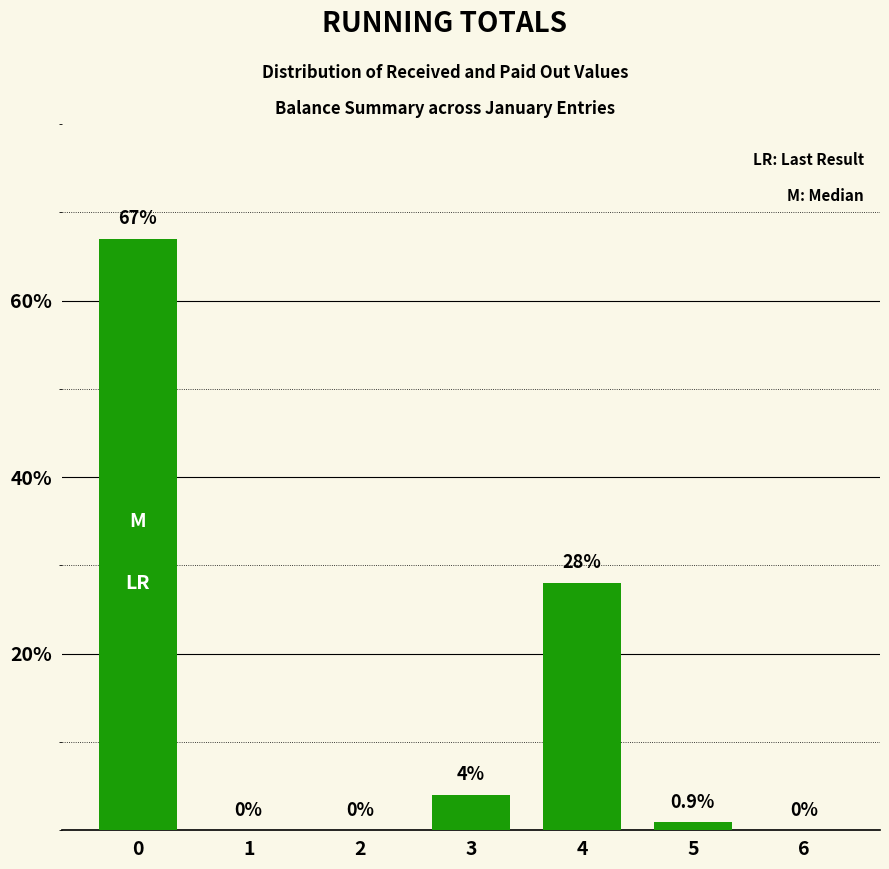

What is the maximum value shown in the chart?

67.0